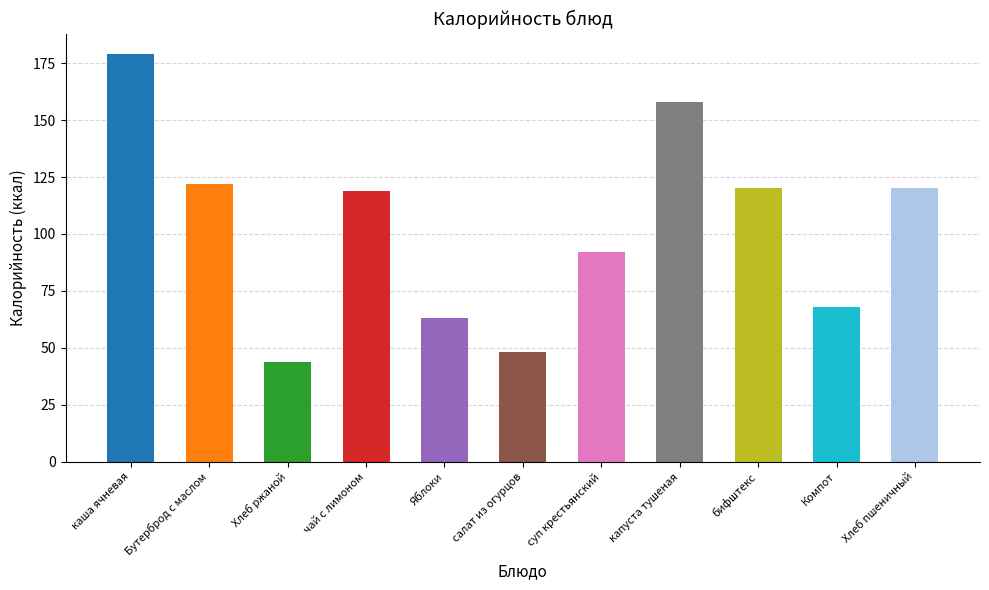

Does the chart contain any negative values?

No